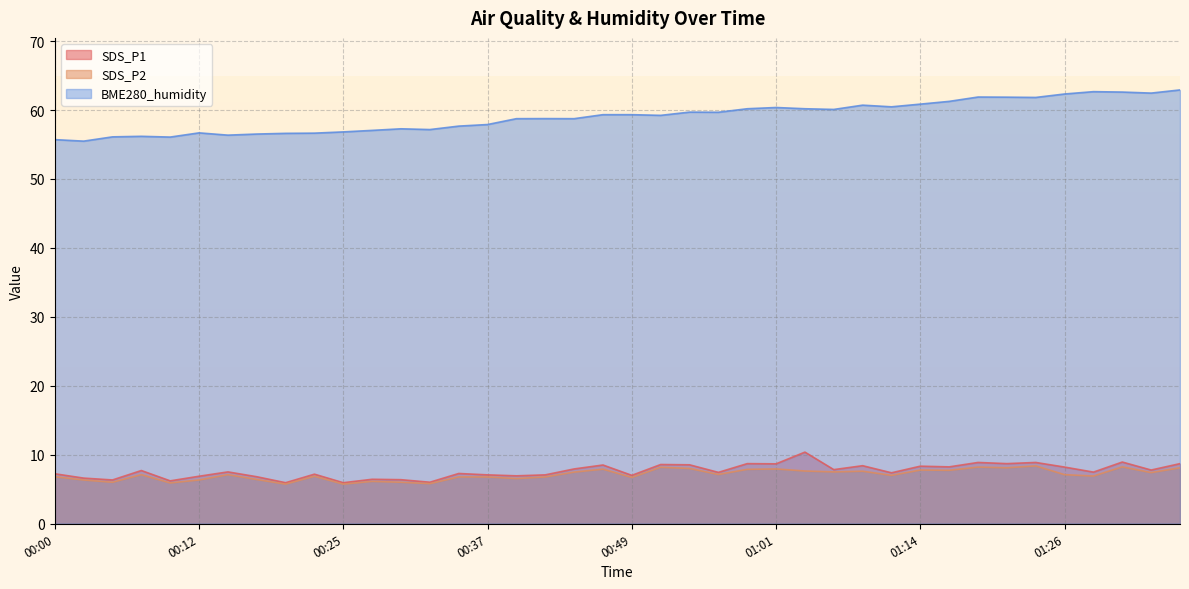

True or false: SDS_P2 and BME280_humidity intersect in this chart.

False